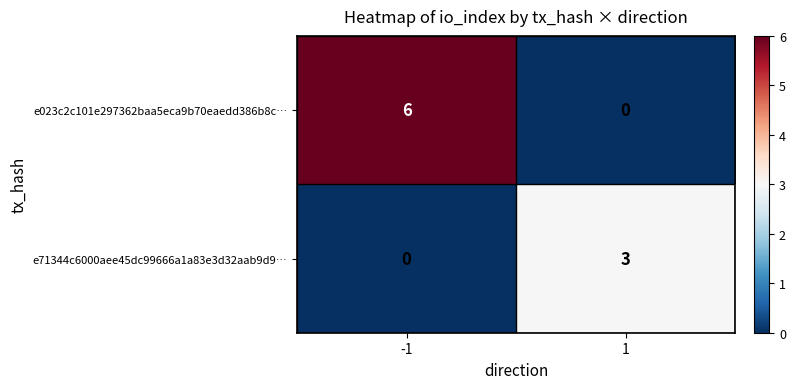

What value does the e71344c6000aee45dc99666a1a83e3d32aab9d9… series have at 1?

3